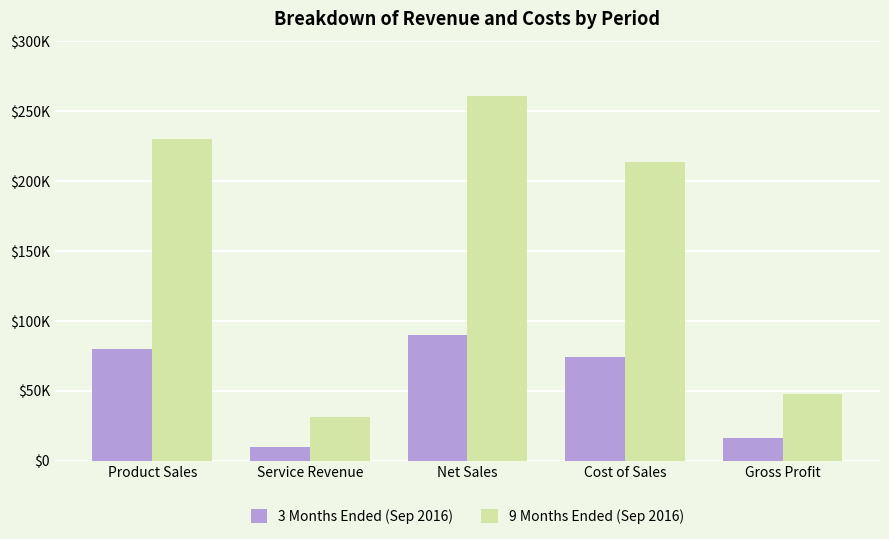

The value of 9 Months Ended (Sep 2016) at Net Sales is 109288. True or false?

False